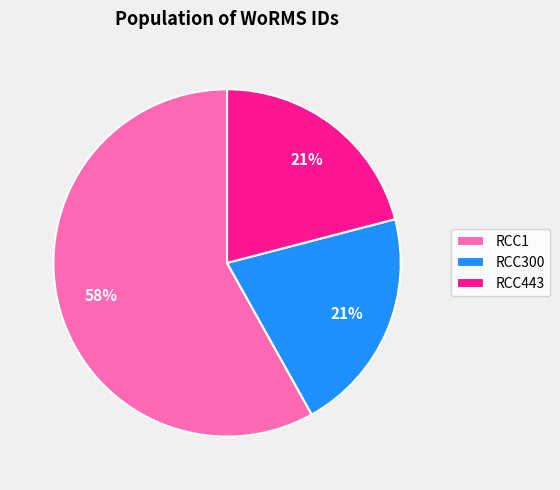

The RCC300 slice represents 21% of the pie. True or false?

True